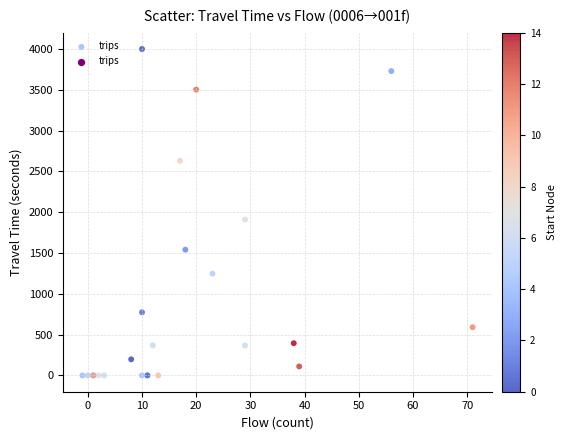

What Y value in the scatter plot is closest to 2000?

1911